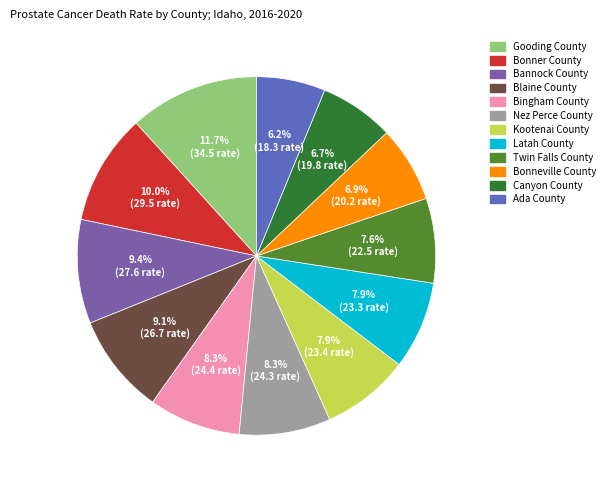

To the nearest percent, what is the difference between the Bonner County and Gooding County slice percentages?

2%